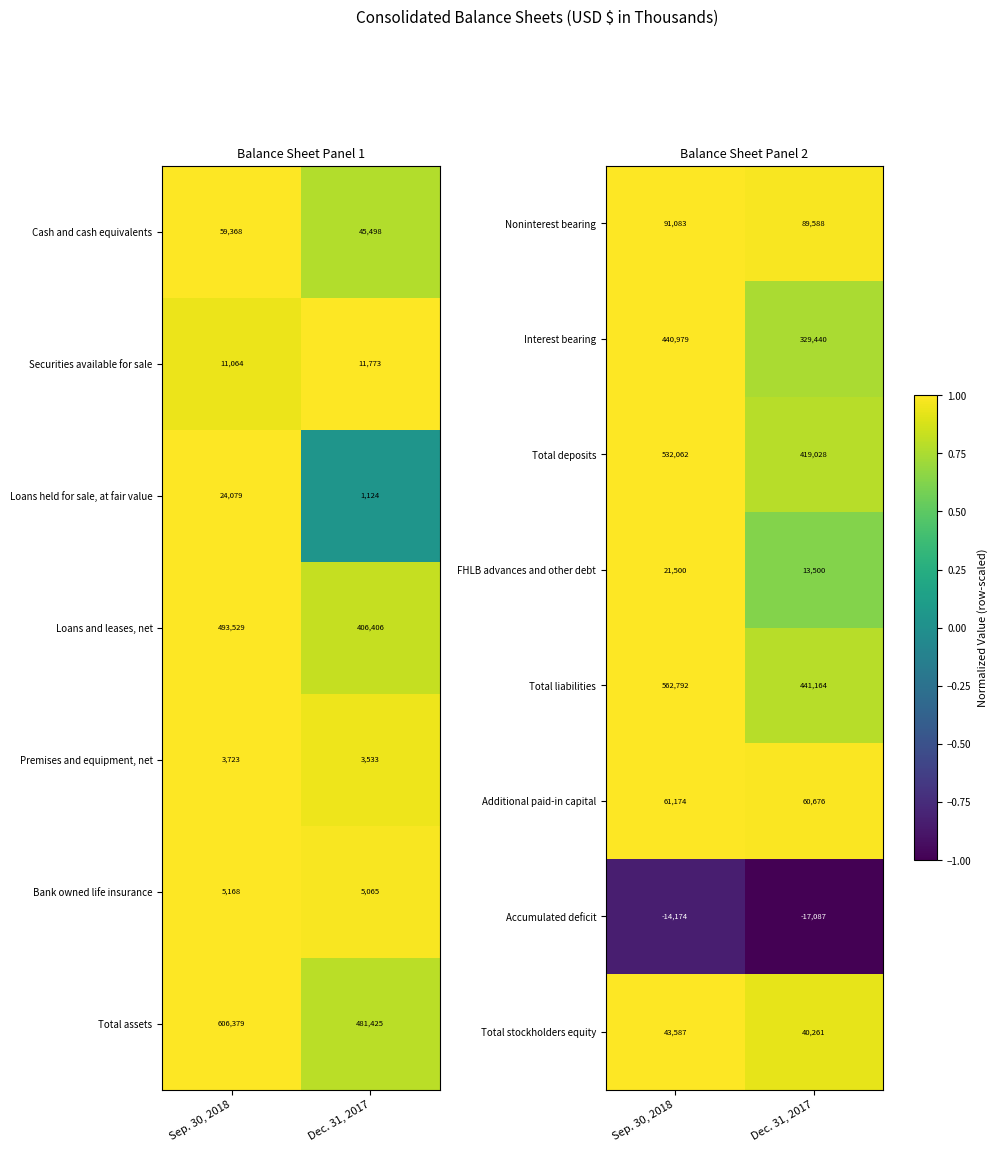

Reading right to left, extract all data points from this chart.

Noninterest bearing: Dec. 31, 2017=89588.0	Sep. 30, 2018=91083.0
Interest bearing: Dec. 31, 2017=329440.0	Sep. 30, 2018=440979.0
Total deposits: Dec. 31, 2017=419028.0	Sep. 30, 2018=532062.0
FHLB advances and other debt: Dec. 31, 2017=13500.0	Sep. 30, 2018=21500.0
Total liabilities: Dec. 31, 2017=441164.0	Sep. 30, 2018=562792.0
Additional paid-in capital: Dec. 31, 2017=60676.0	Sep. 30, 2018=61174.0
Accumulated deficit: Dec. 31, 2017=-17087.0	Sep. 30, 2018=-14174.0
Total stockholders equity: Dec. 31, 2017=40261.0	Sep. 30, 2018=43587.0